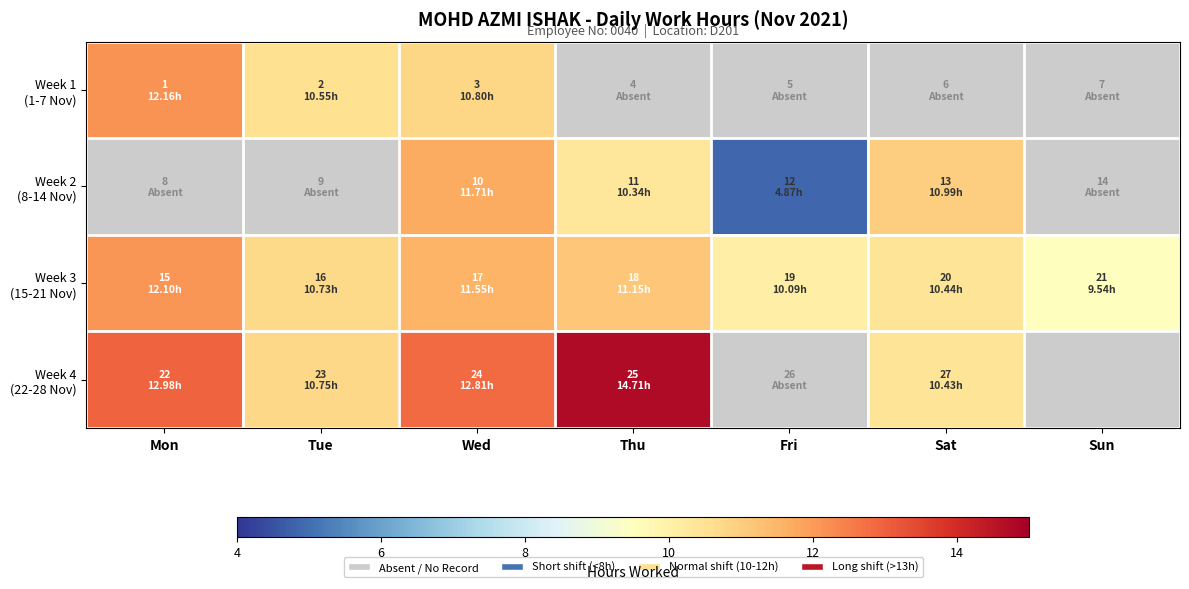

What is the total value across all series at Thu?

36.2